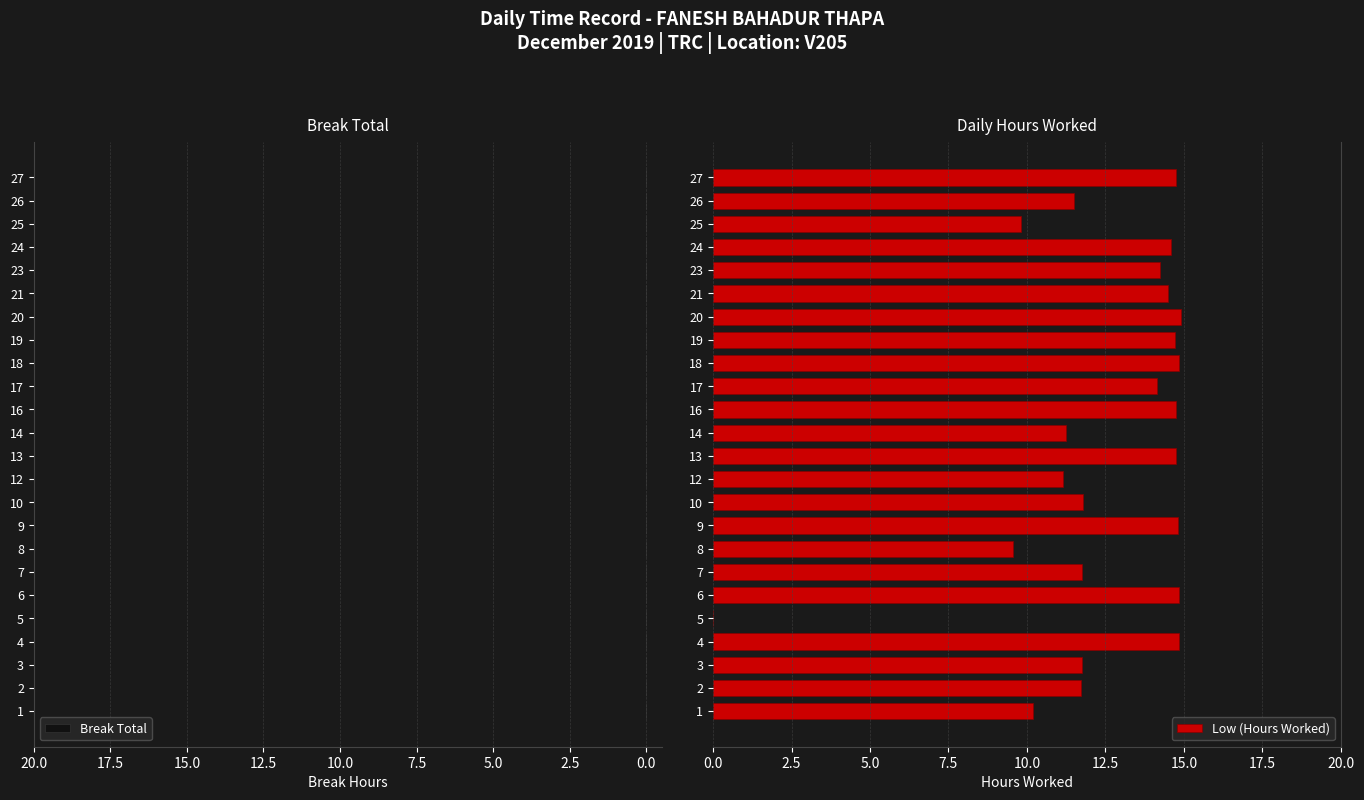

What is the approximate value at 8?

9.5